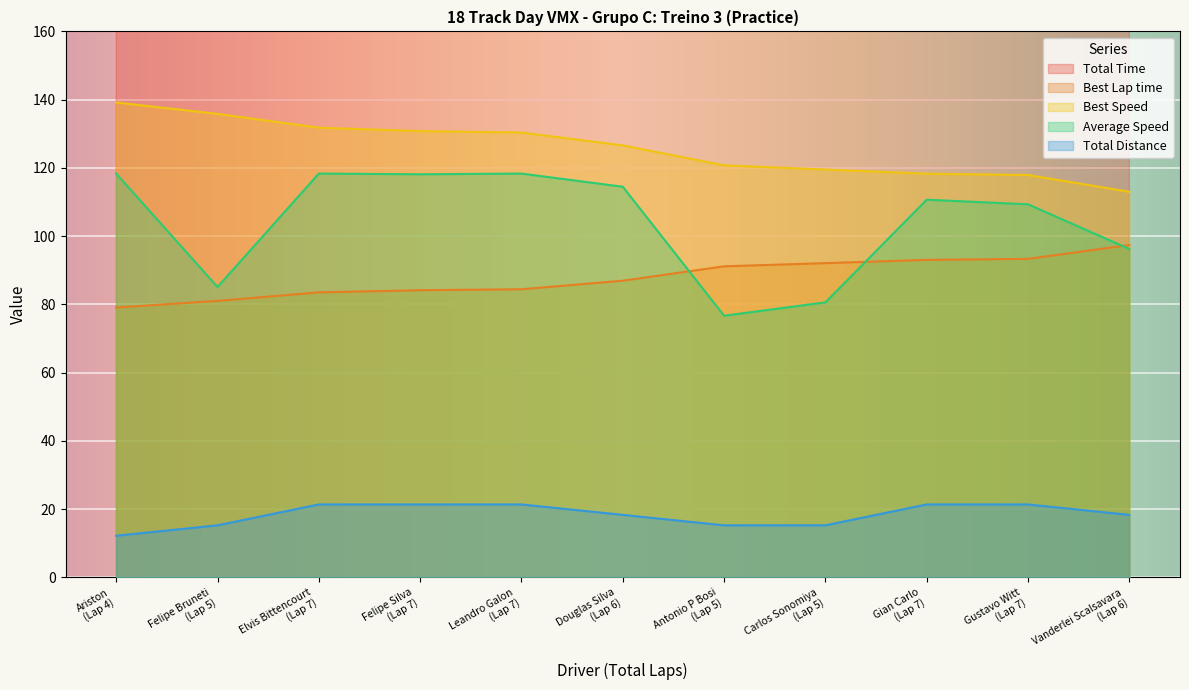

What is the minimum value for Best Lap time?

79.1